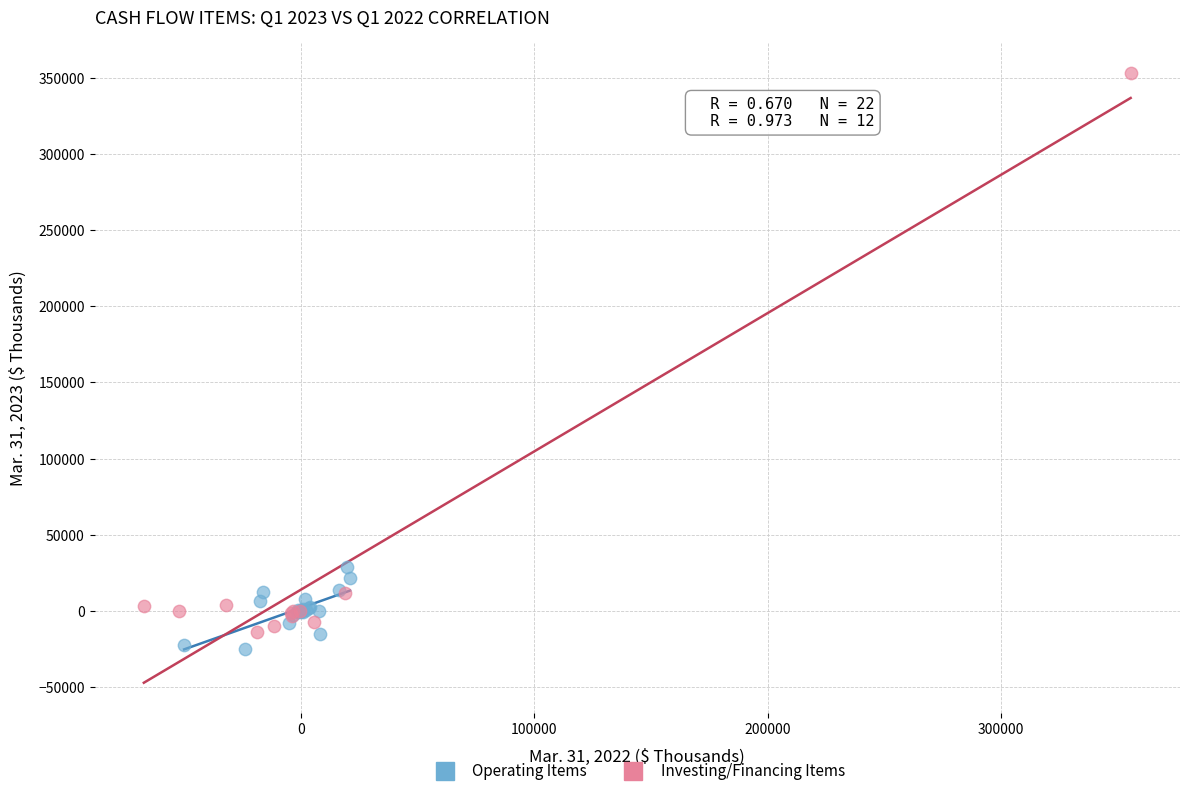

Which series reaches the maximum Y coordinate?

Investing/Financing Items